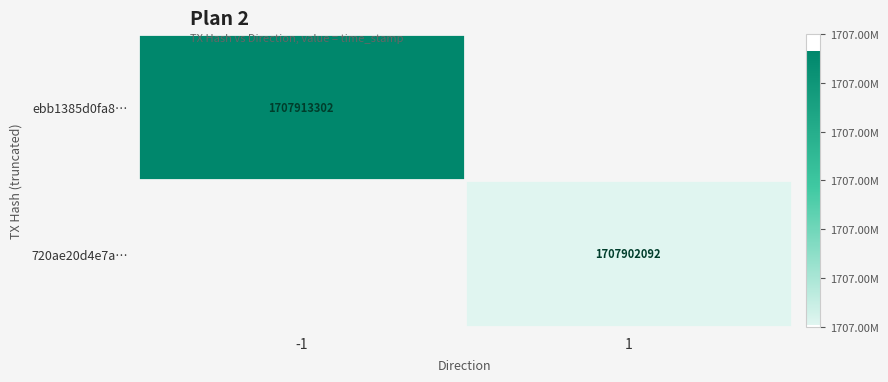

The value of ebb1385d0fa8… at -1 is 1707913302. True or false?

True